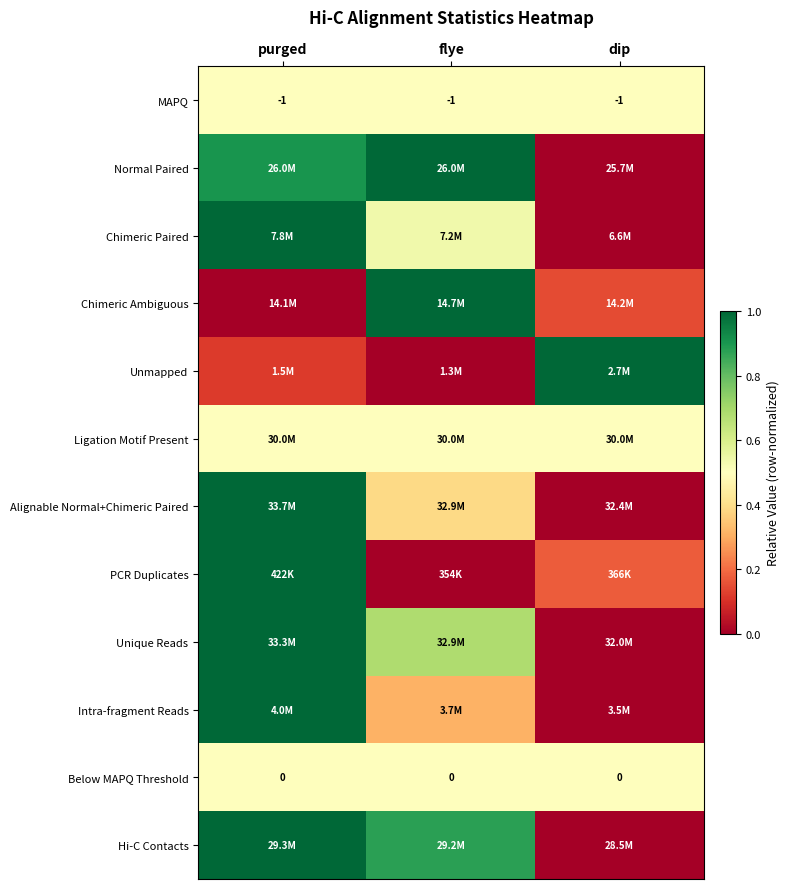

At which label is MAPQ closest to -1?

purged